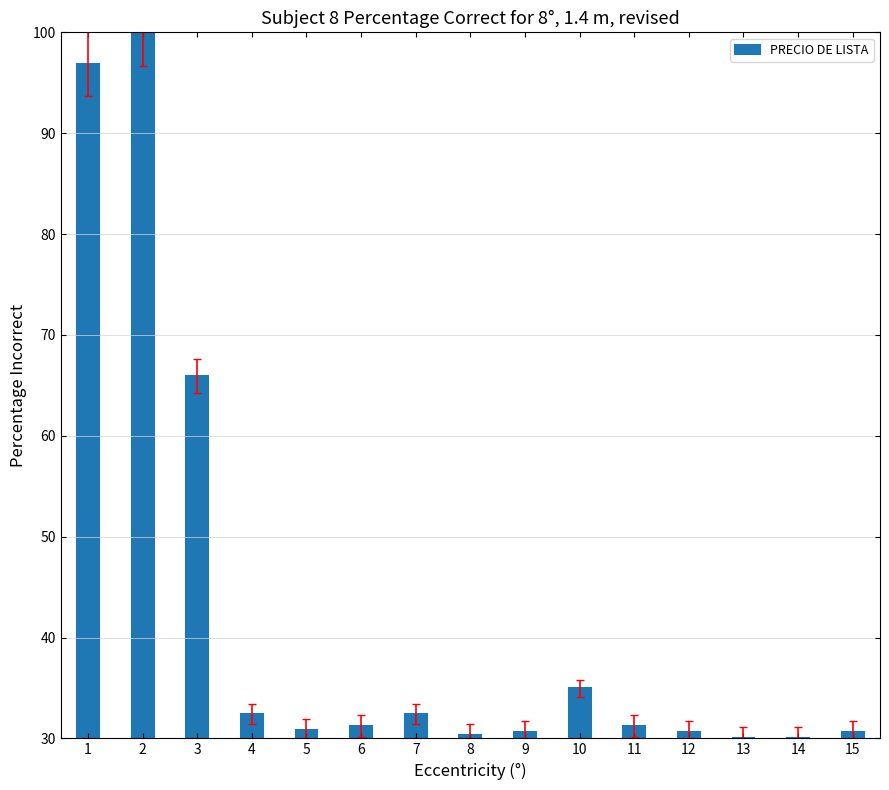

Are the bars horizontal?

No